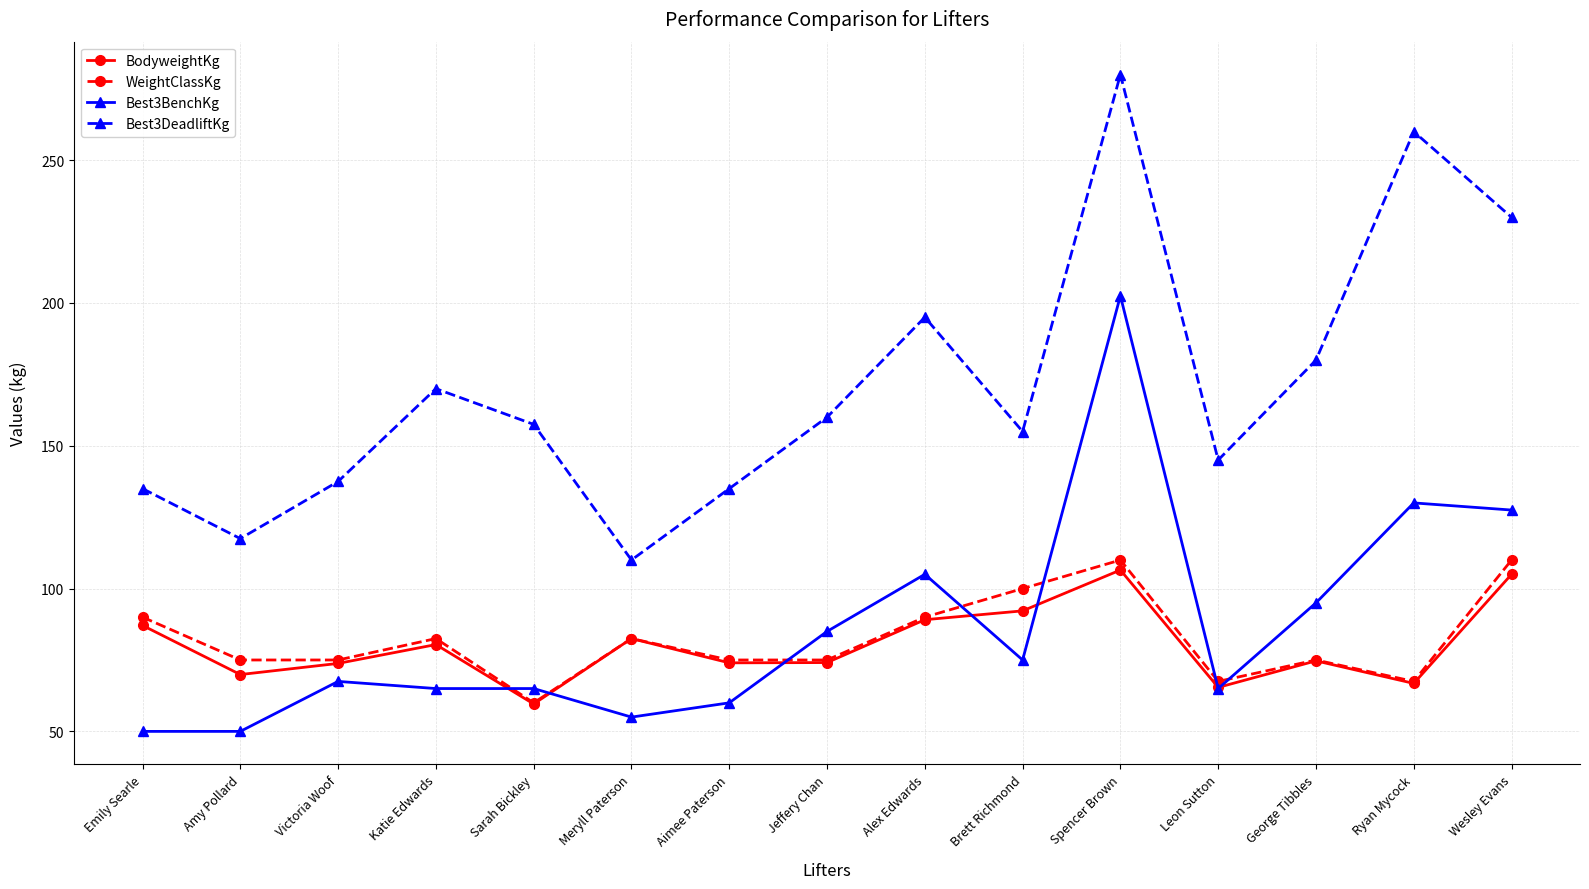

How many lines are shown in the chart?

4